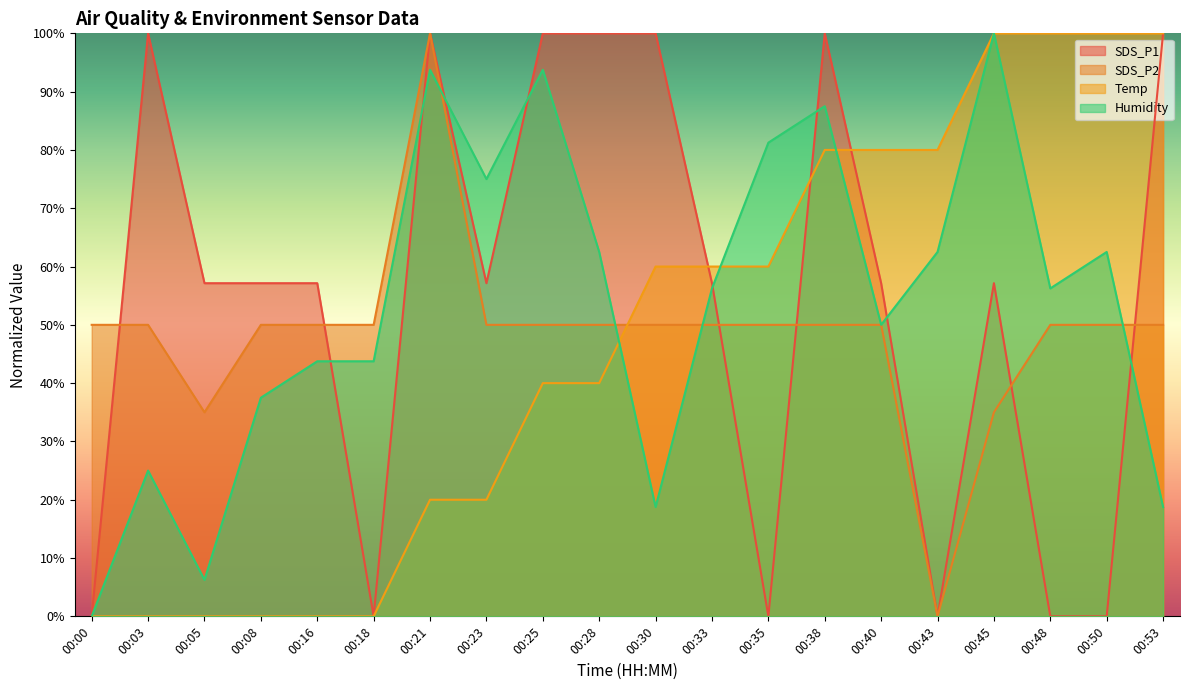

List the series in order of their peak value, lowest first.

SDS_P1, SDS_P2, Temp, Humidity